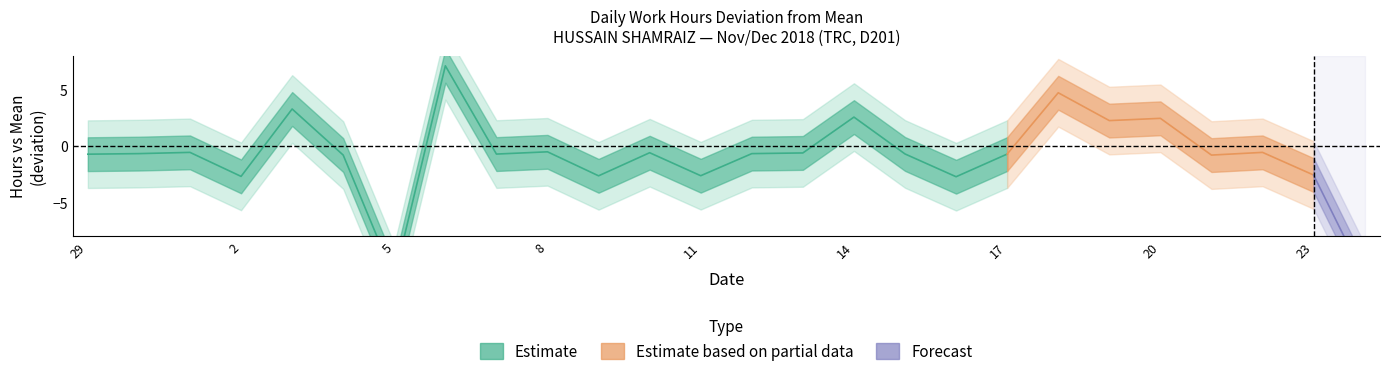

Where is the first local maximum?

1